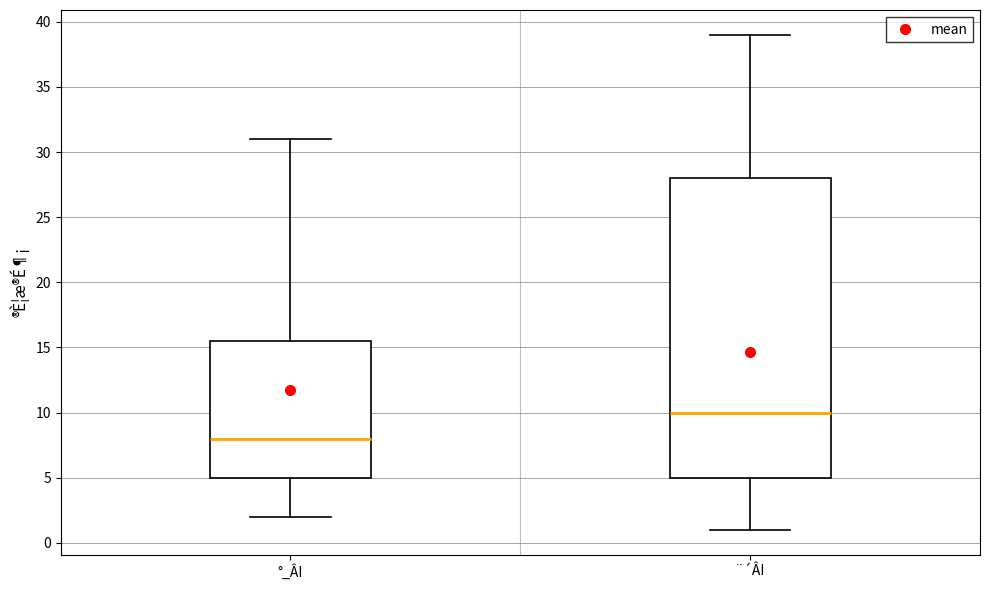

Reading left to right, read every box against the y-axis: the position of its median line, the range the box covers, and the ends of its whiskers. The values are not printed on the chart, so give them approximately, as read against the axis.

°_ÂI: median 8.0, box 5.0 to 15.5, whiskers 2.0 to 31.0
¨´ÂI: median 10.0, box 5.0 to 28.0, whiskers 1.0 to 39.0